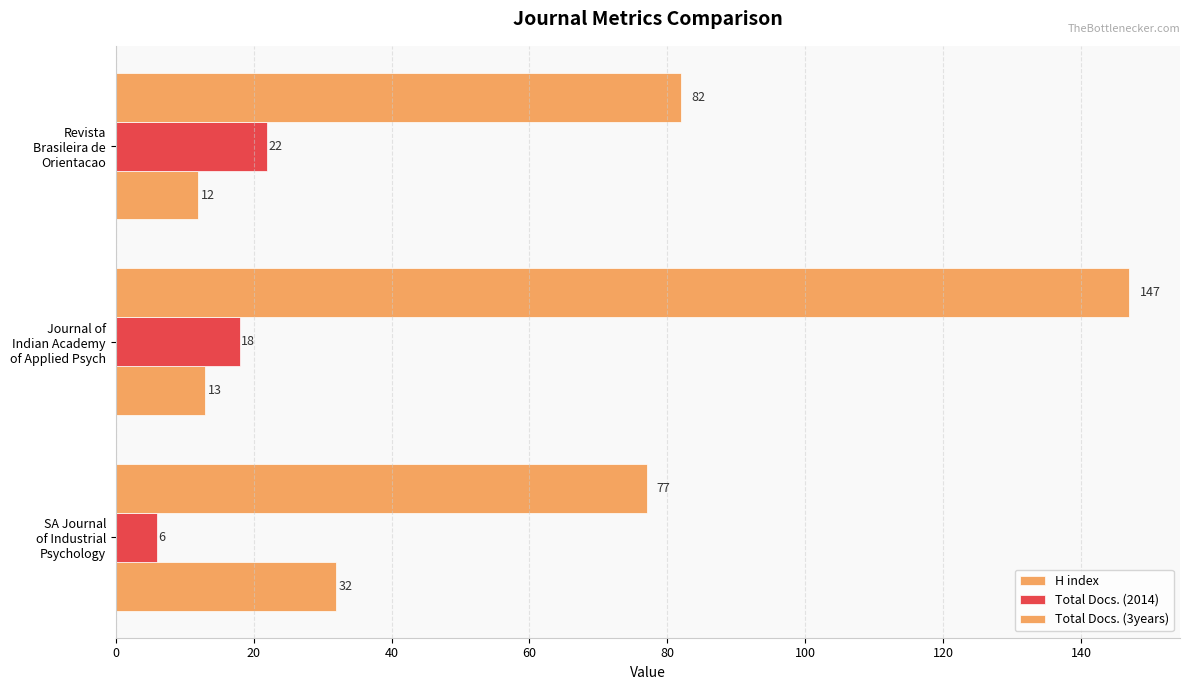

What is the average value of the Total Docs. (2014) series?

15